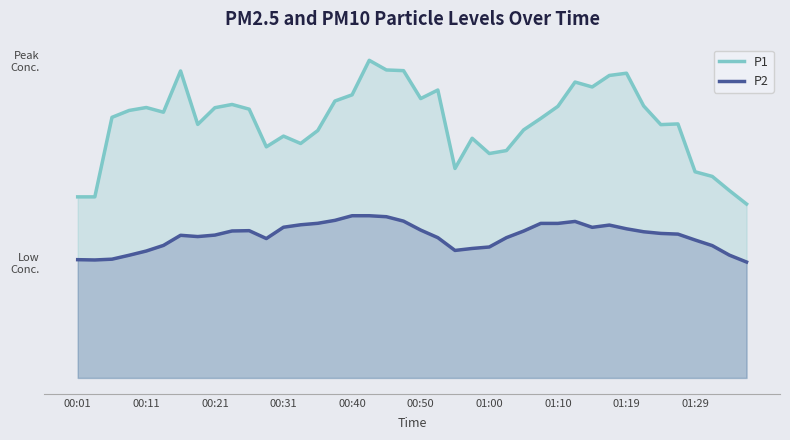

Where is the first local maximum for P1?

00:11